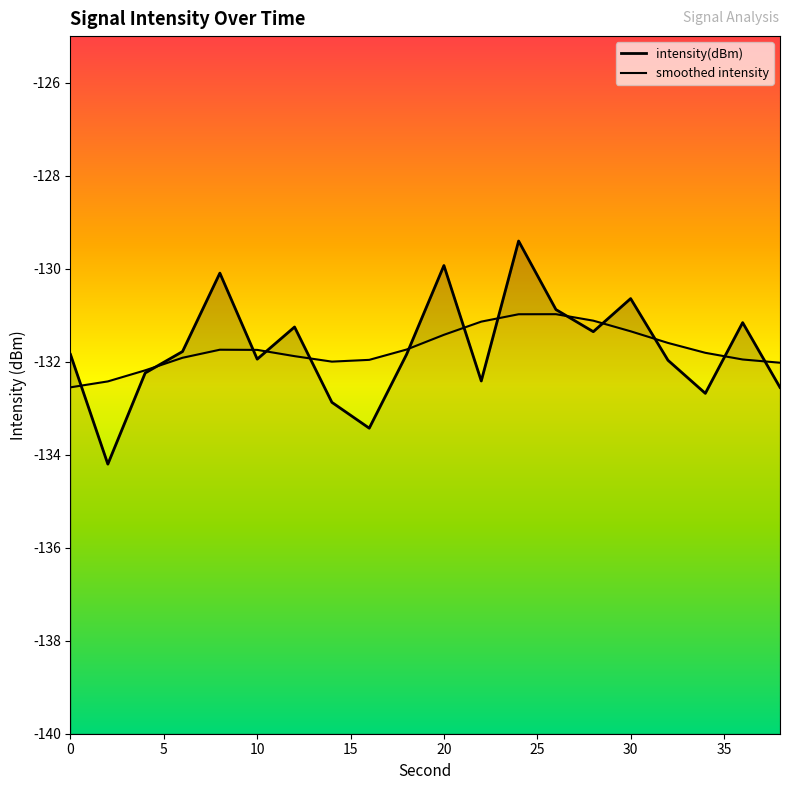

What is the change in value from 2 to 36?

+3.0